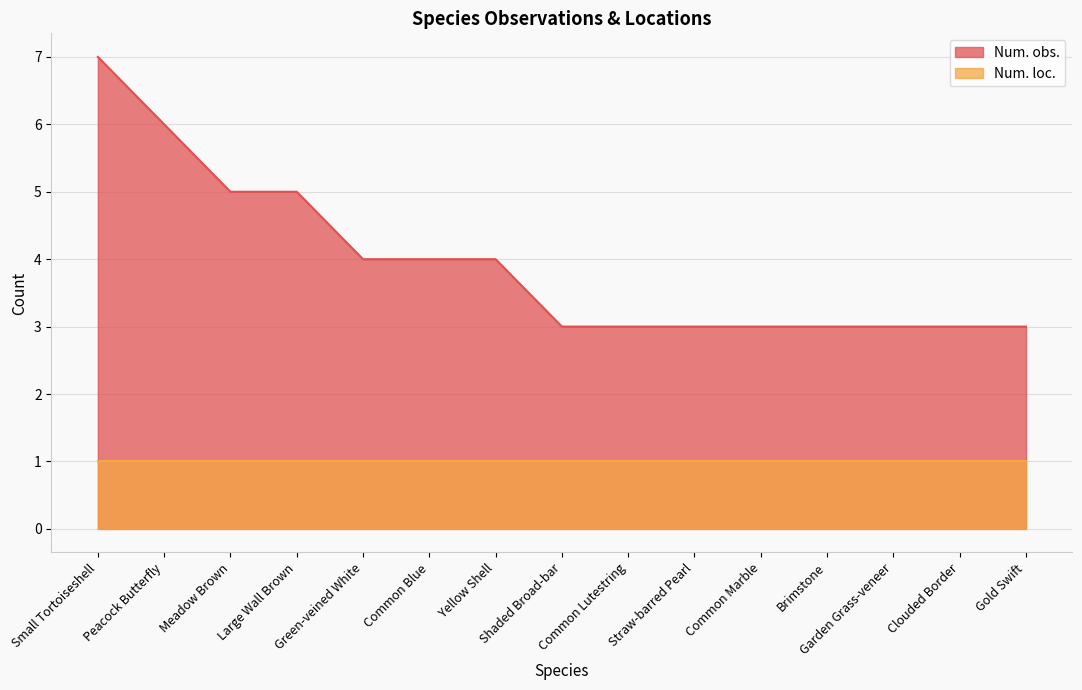

List the labels in order of value, smallest first.

Shaded Broad-bar, Common Lutestring, Straw-barred Pearl, Common Marble, Brimstone, Garden Grass-veneer, Clouded Border, Gold Swift, Green-veined White, Common Blue, Yellow Shell, Meadow Brown, Large Wall Brown, Peacock Butterfly, Small Tortoiseshell